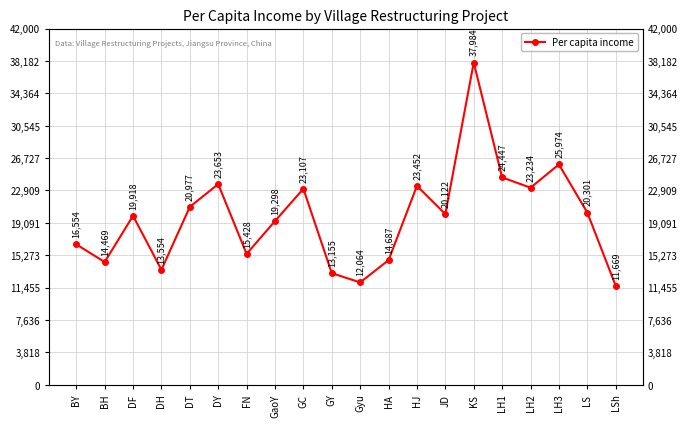

At which category does the chart reach its peak across all series?

KS